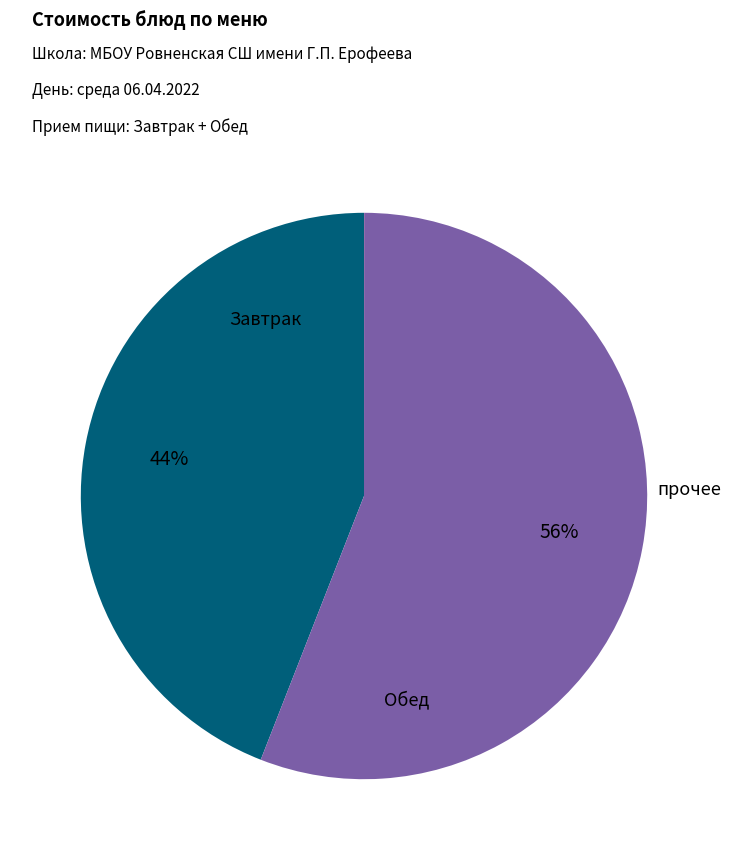

To the nearest percent, what is the difference between the largest and smallest slice percentages?

56%